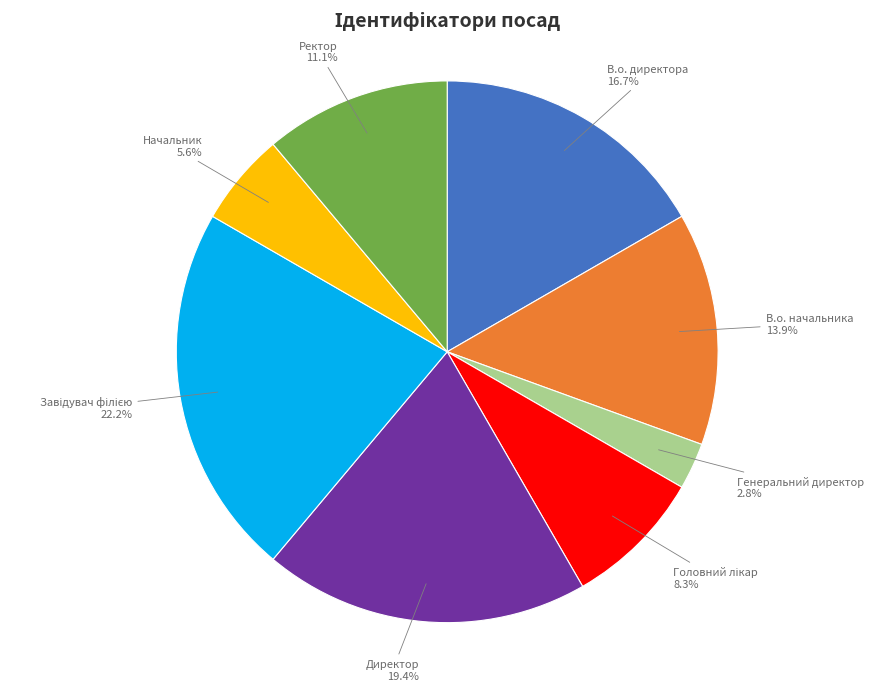

Which category has the smallest portion of the pie?

Генеральний директор